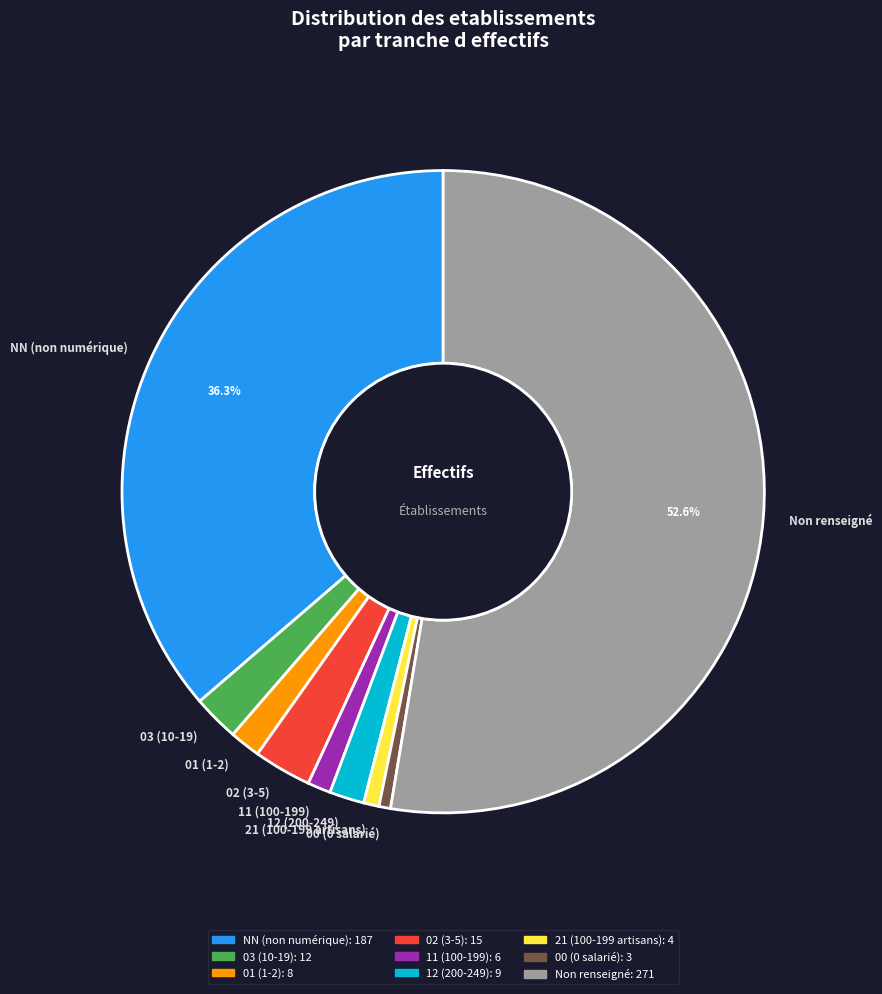

Combined, do 03 (10-19) and 12 (200-249) account for over 50%?

No